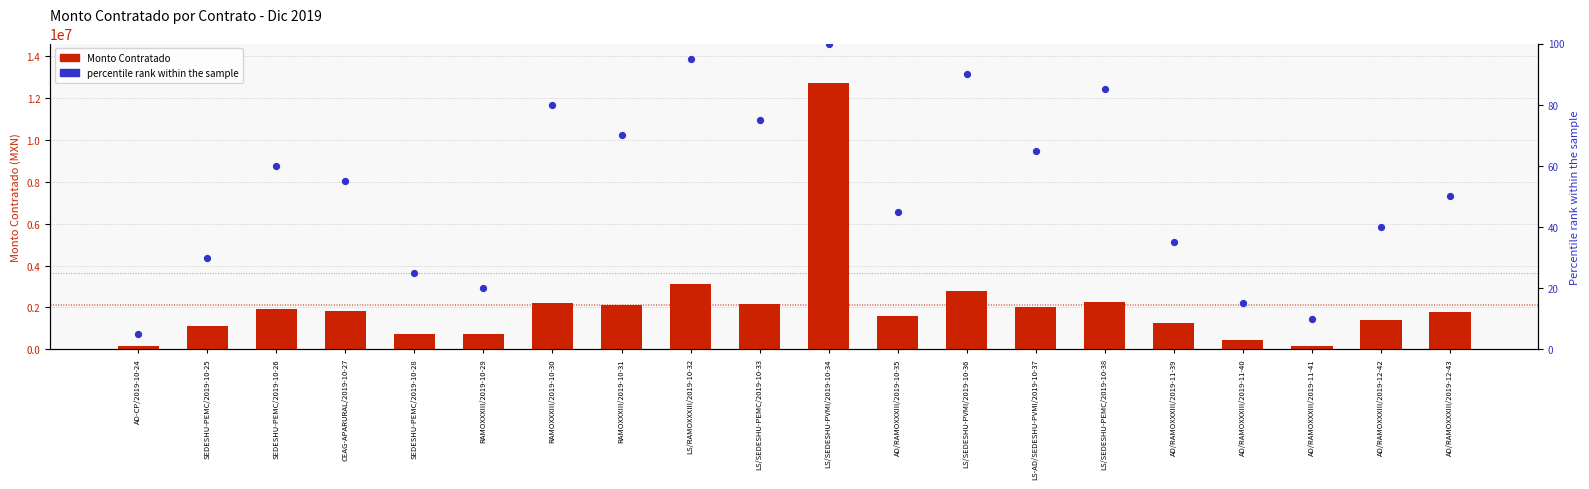

Which series has the largest Y range (max minus min)?

Monto Contratado